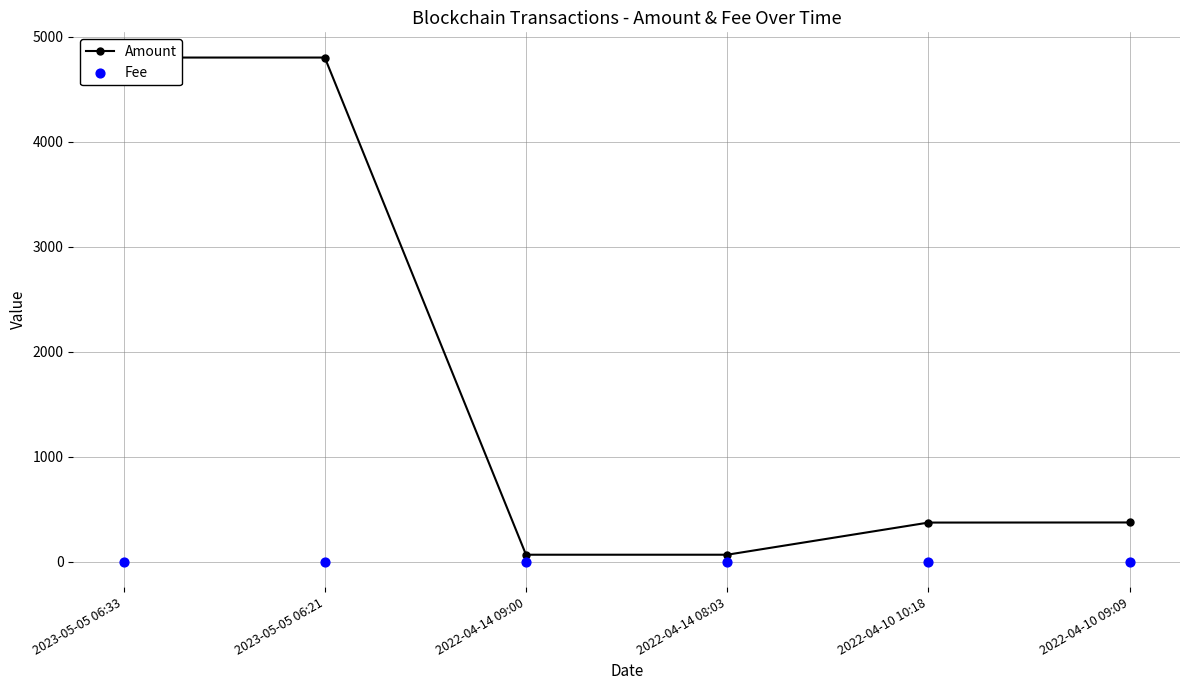

Which series reaches the maximum Y coordinate?

Amount